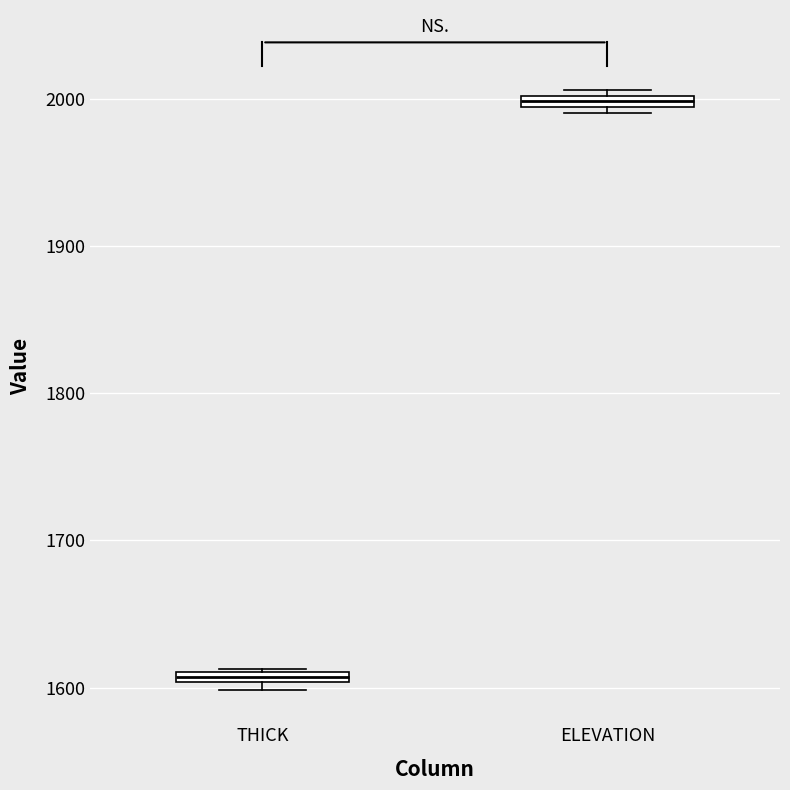

Which box has the highest median line?

ELEVATION